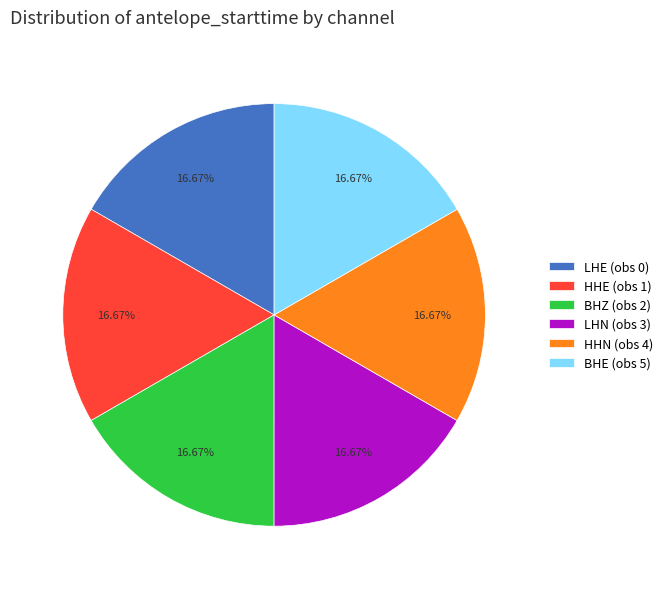

What percentage do BHZ (obs 2) and LHE (obs 0) together represent?

33.3%